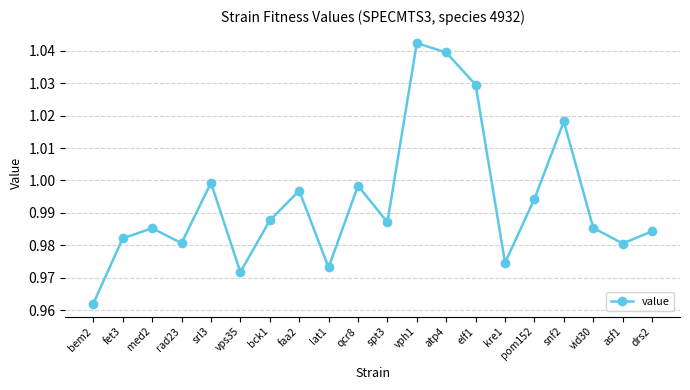

At which label is the value closest to 1?

srl3